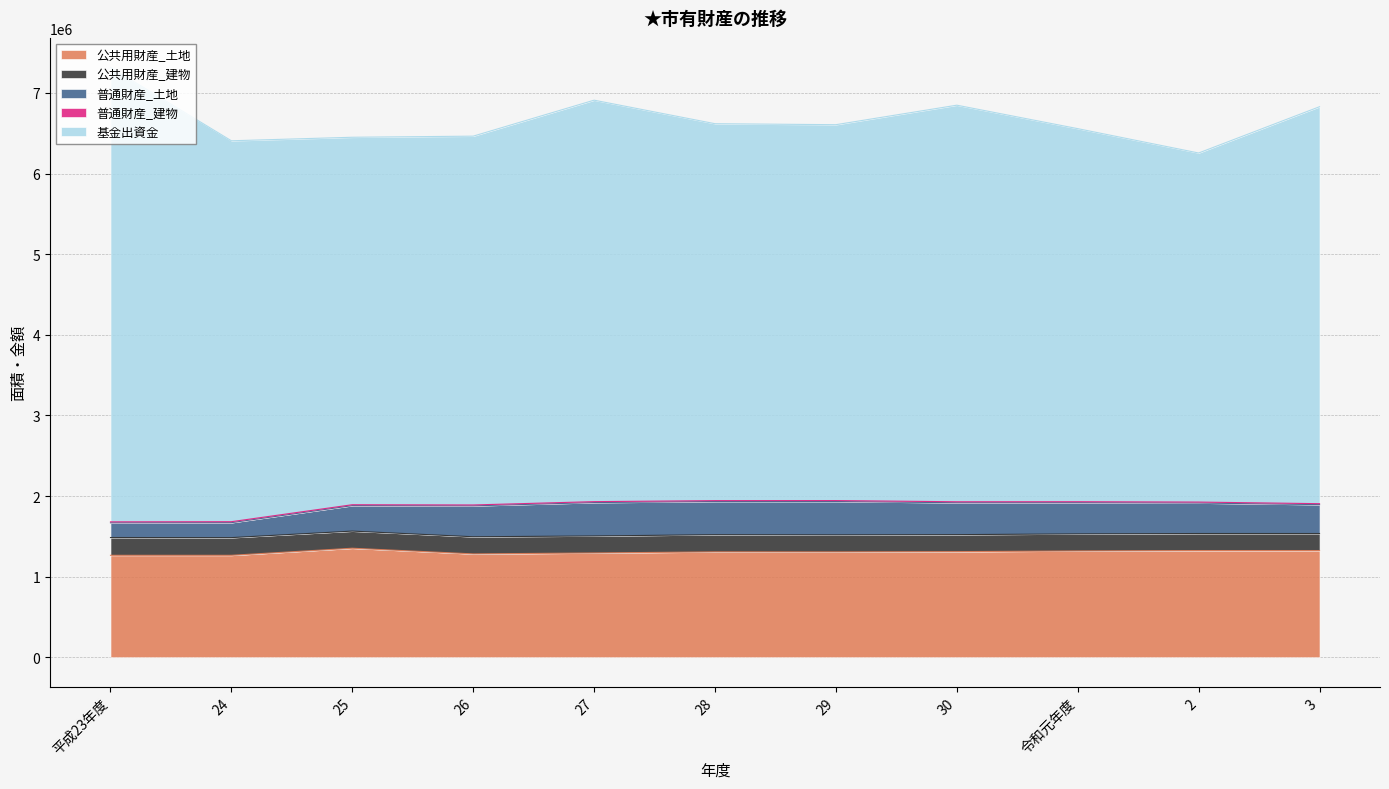

Reading left to right, extract all data points from this chart.

公共用財産_土地: 1264342	1264342	1352103	1281799	1293362	1307041	1306697	1309759	1318502	1323281	1323568
公共用財産_建物: 220516	219392	212474	212550	210838	212893	210947	210943	211361	211374	211034
普通財産_土地: 182579	185651	316281	383443	414369	412162	414142	395882	387402	378337	358550
普通財産_建物: 11953	11953	11059	11059	11555	10614	11699	11964	11964	11822	11686
基金出資金: 5638318	4725862	4558861	4575683	4980718	4676214	4663180	4920065	4628453	4330755	4924813